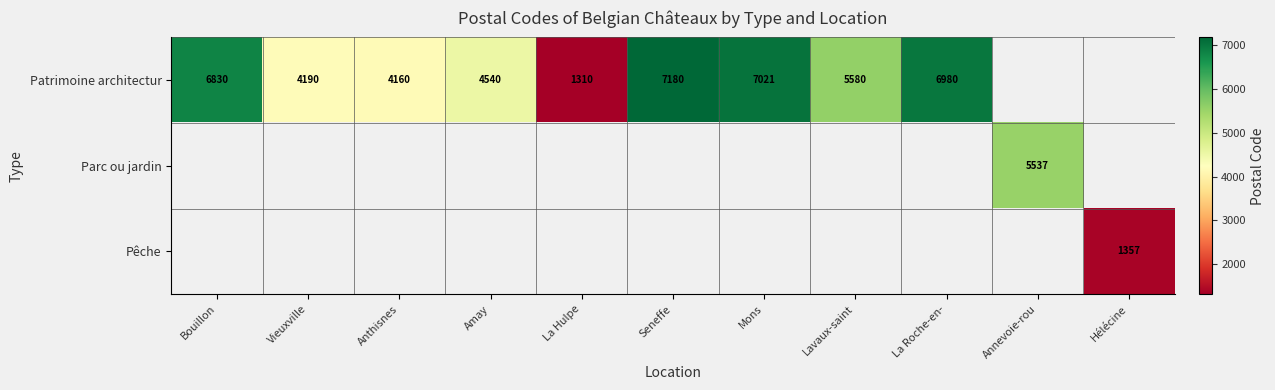

Between Vieuxville and Seneffe, which is larger?

Seneffe